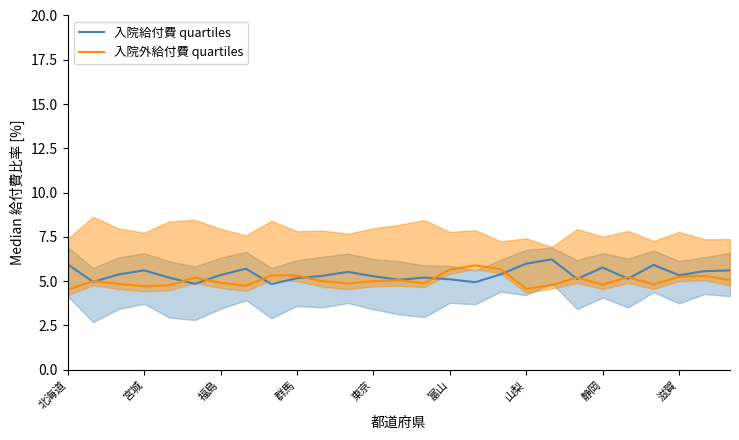

What is the highest value of the 入院給付費 quartiles series?

6.2